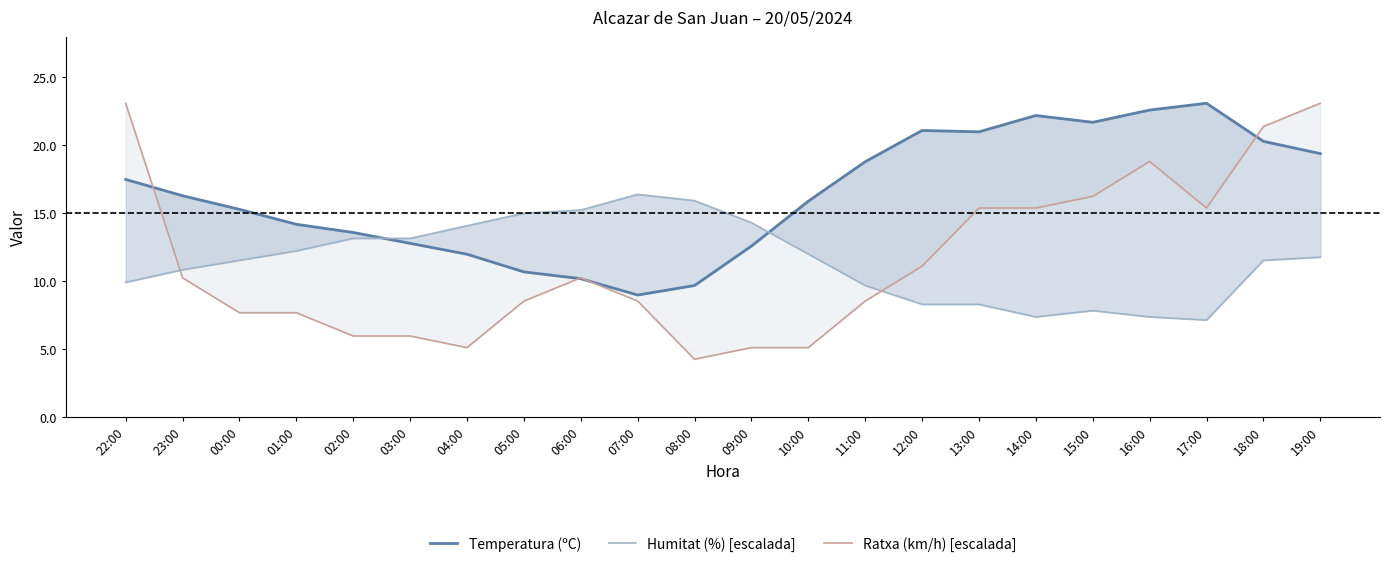

The value of Humitat (%) [escalada] at 06:00 is 7.7. True or false?

False